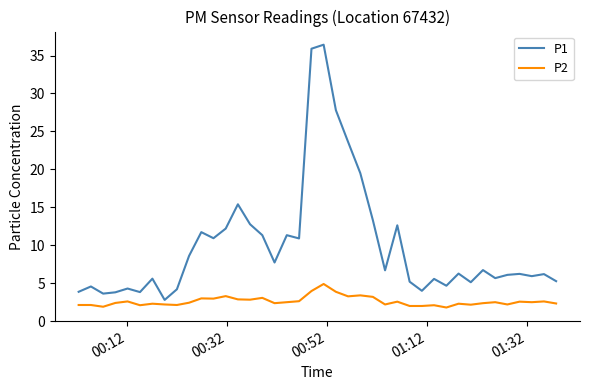

What is the maximum value shown in the chart?

36.4